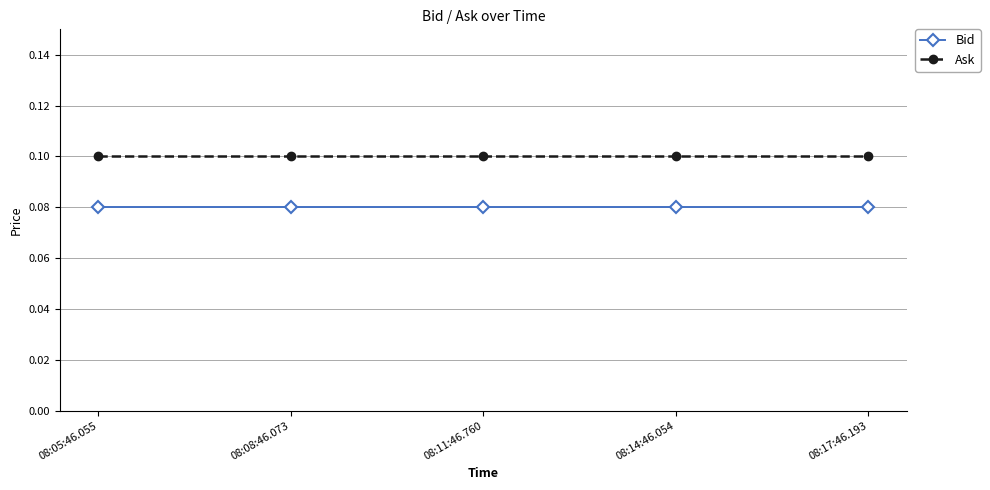

True or false: Bid and Ask cross at least once.

False